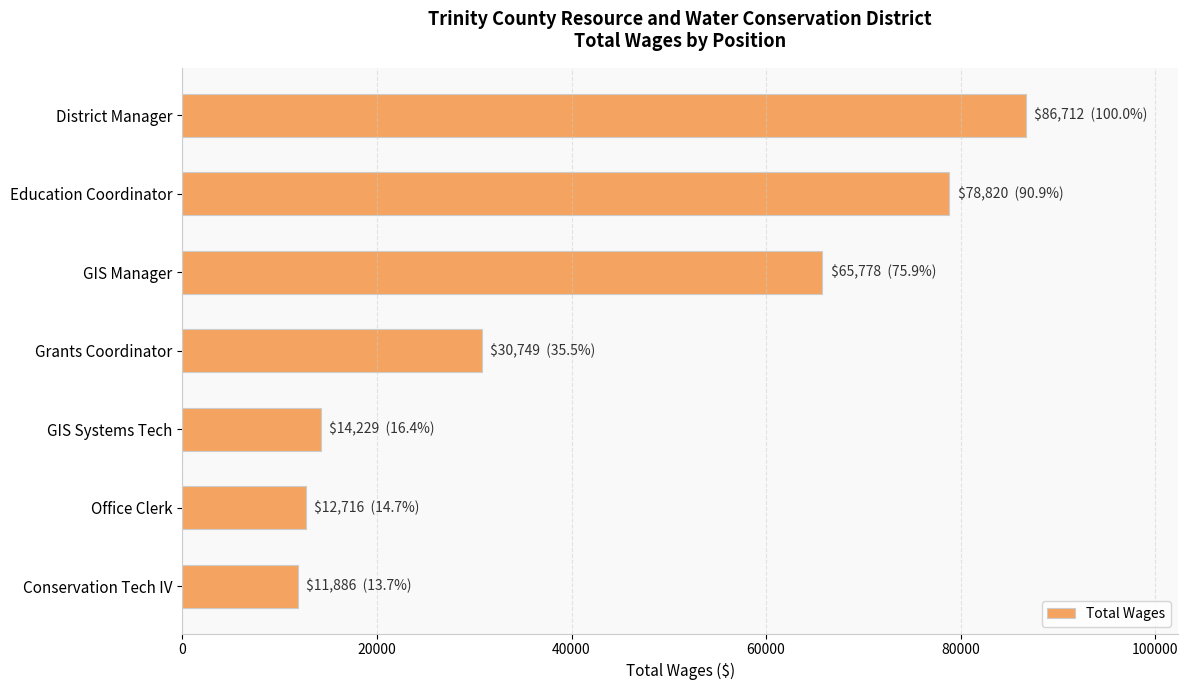

Reading top to bottom, what are all the values shown in this chart?

86712	78820	65778	30749	14229	12716	11886